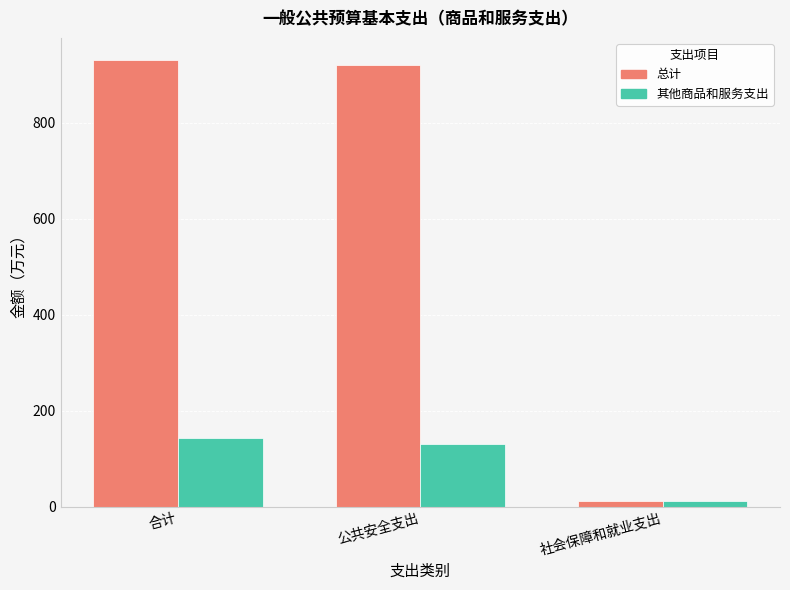

Which series has the largest total across all categories?

总计